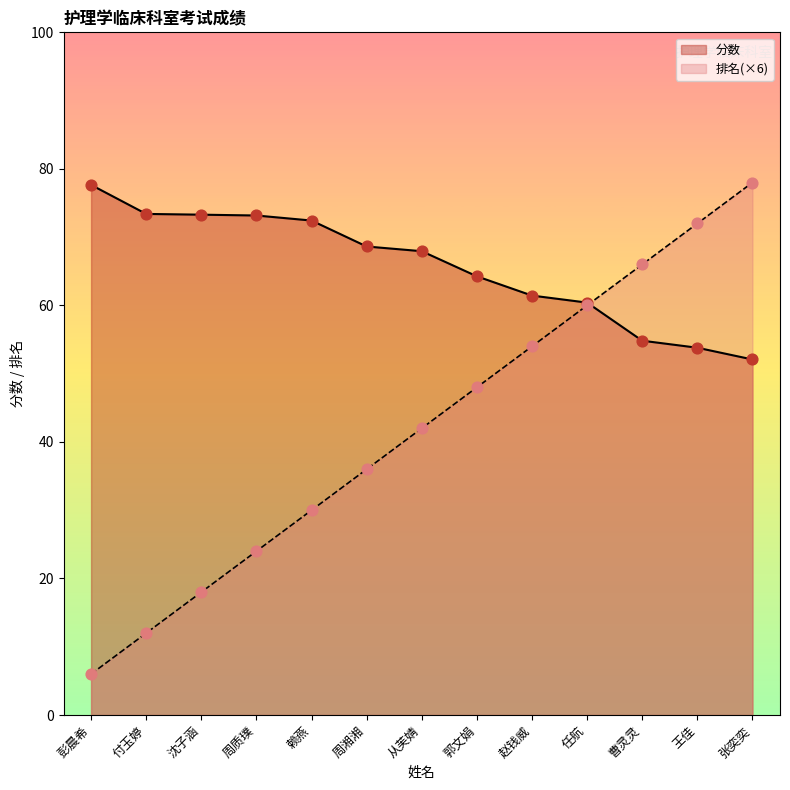

Which series has the largest total across all categories?

分数